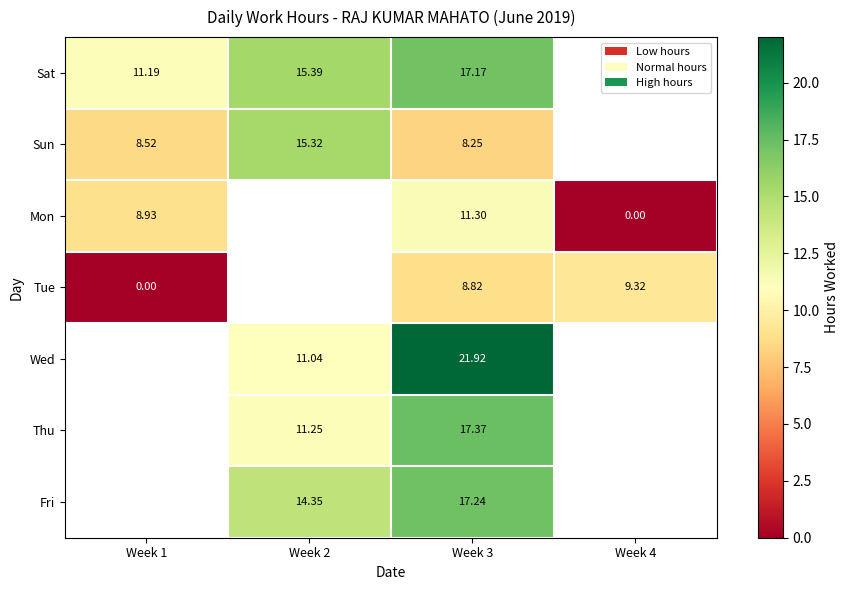

Is the value of Sun at Week 3 greater than the value of Tue at Week 4?

No